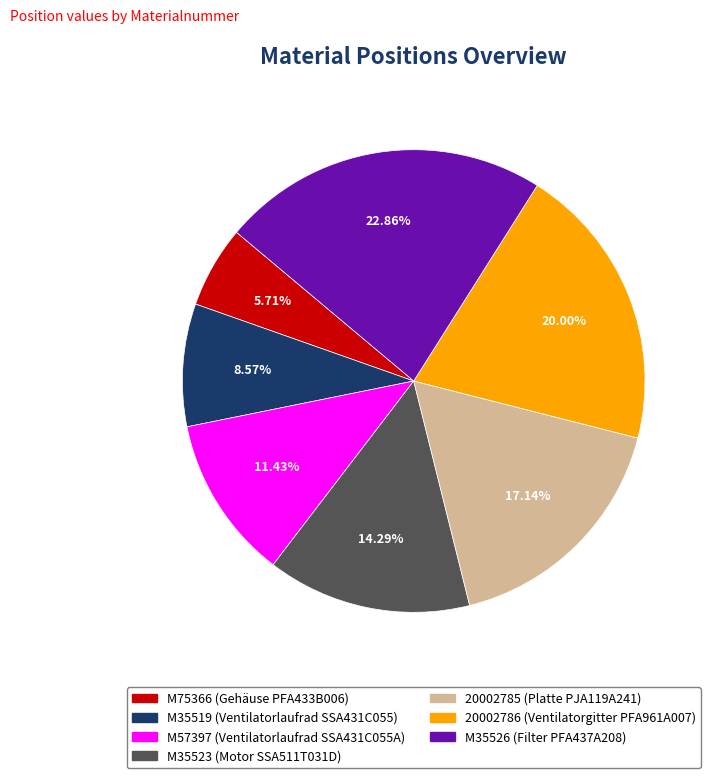

How many segments does this pie chart have?

7